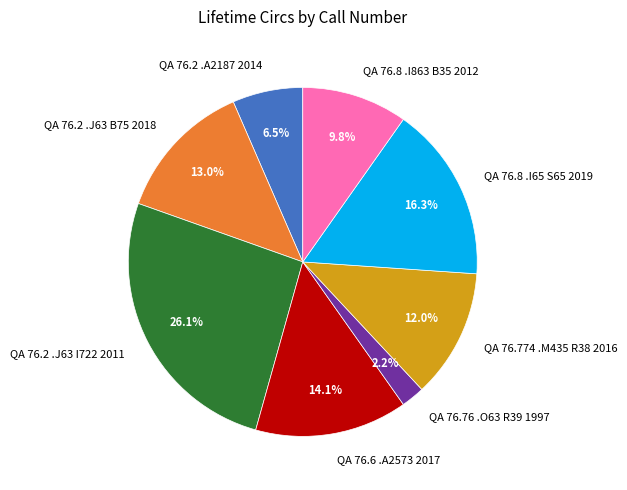

Is the sum of QA 76.8 .I863 B35 2012 and QA 76.6 .A2573 2017 greater than half?

No